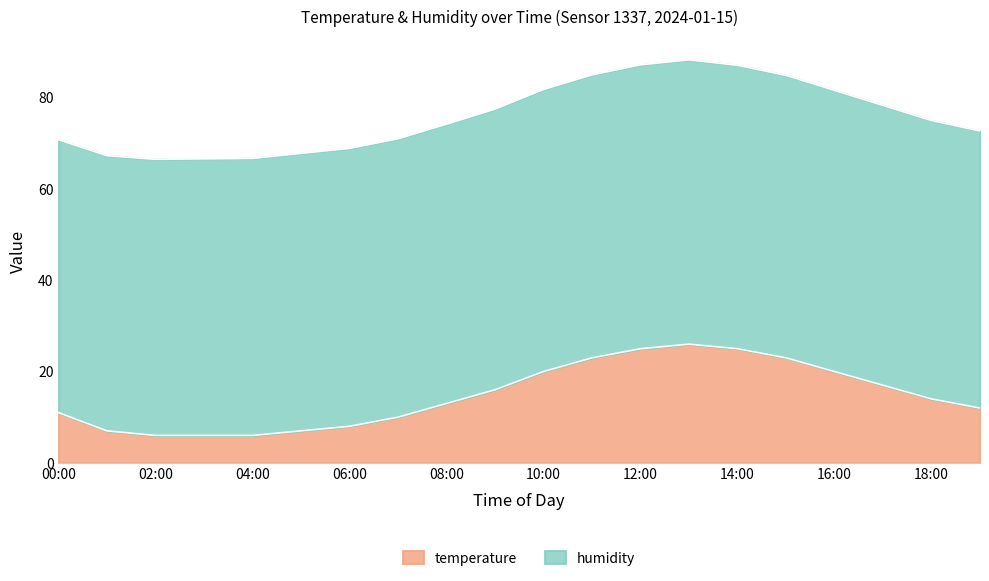

What is the total value across all series at 02:00?

66.5